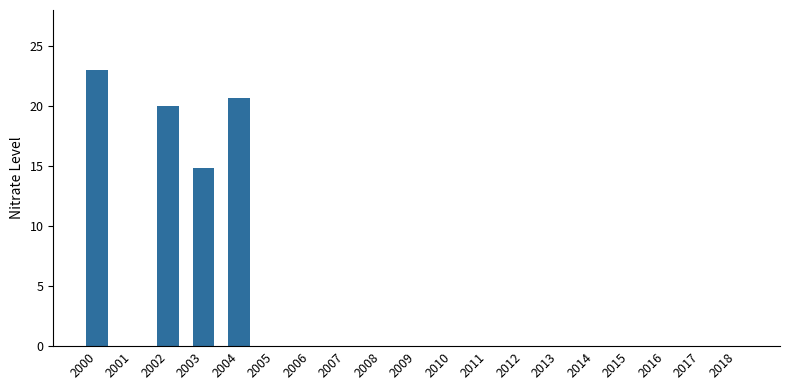

Approximately how many times larger is the value at 2000 compared to 2004?

1.1